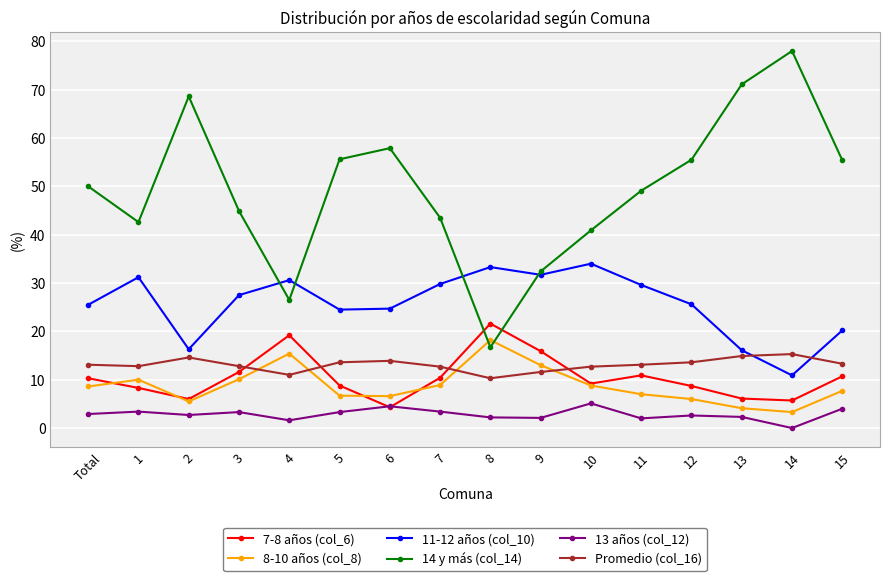

Count the number of categories in the chart.

16